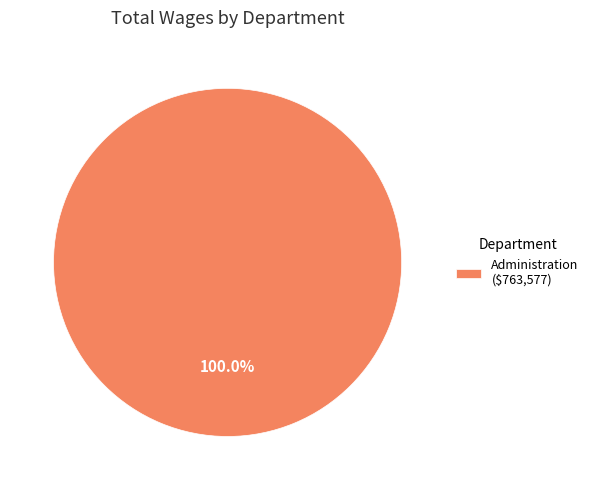

Which slice represents more than half of the pie?

Administration ($763,577)